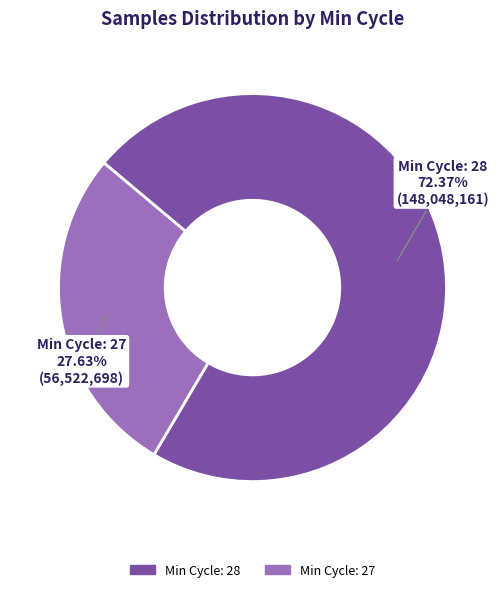

Is there a majority slice in this chart?

Yes